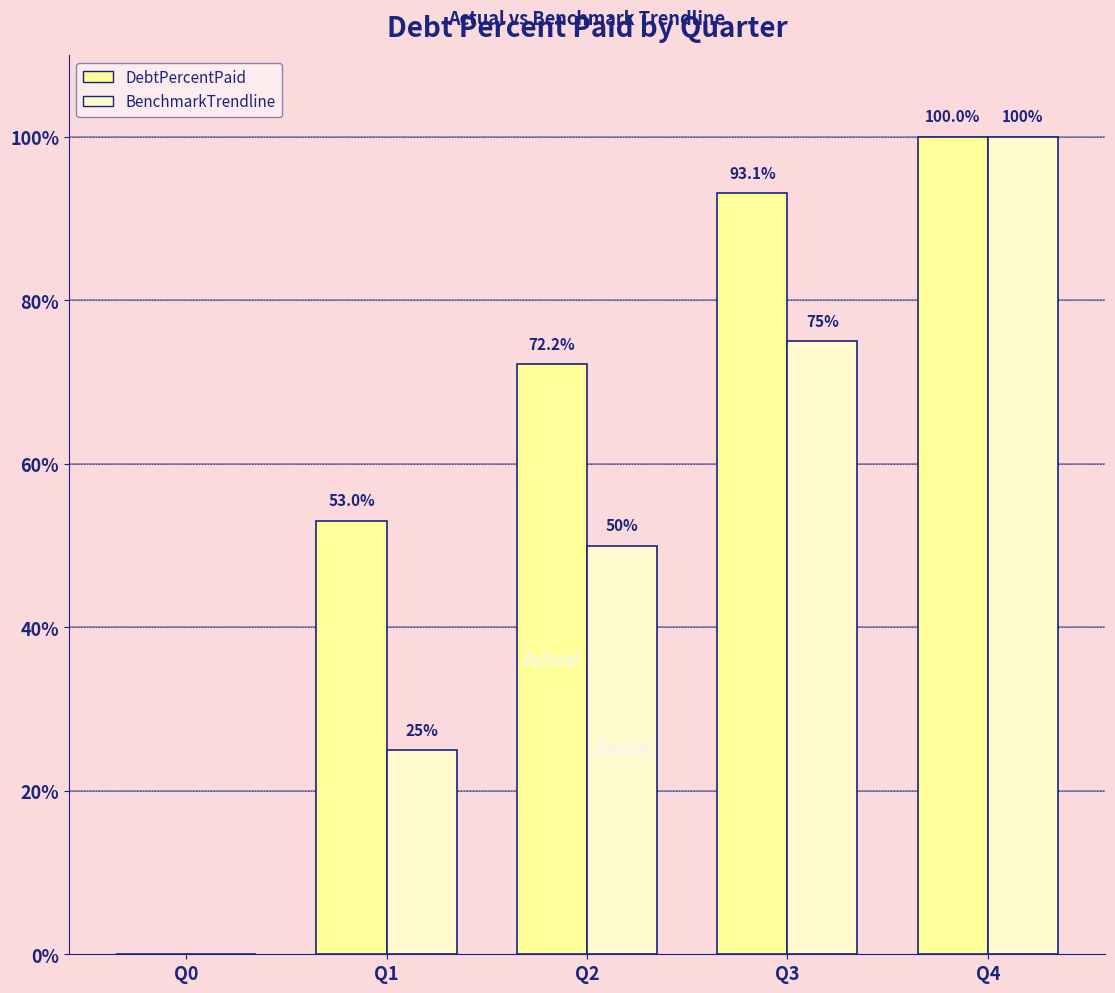

Reading right to left, transcribe all the data shown in this chart.

DebtPercentPaid: 100.0	93.1	72.2	53.0	0.0
BenchmarkTrendline: 100.0	75.0	50.0	25.0	0.0